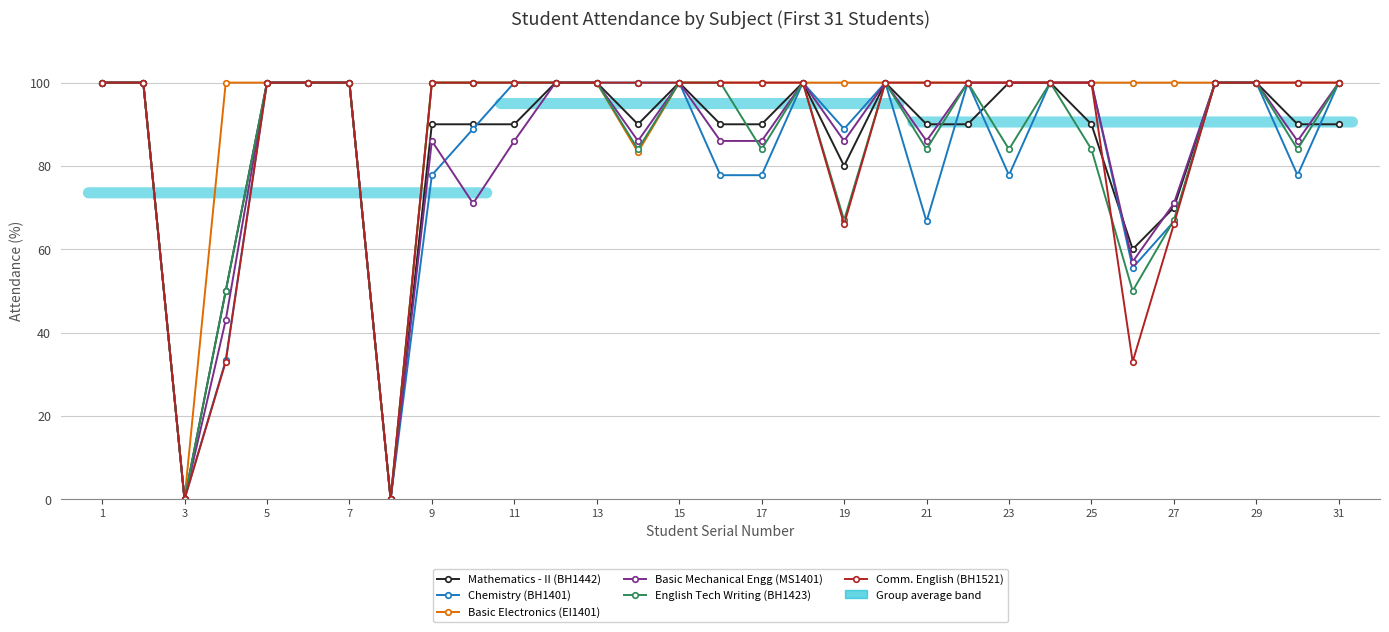

Which series has the widest spread of values?

Mathematics - II (BH1442)